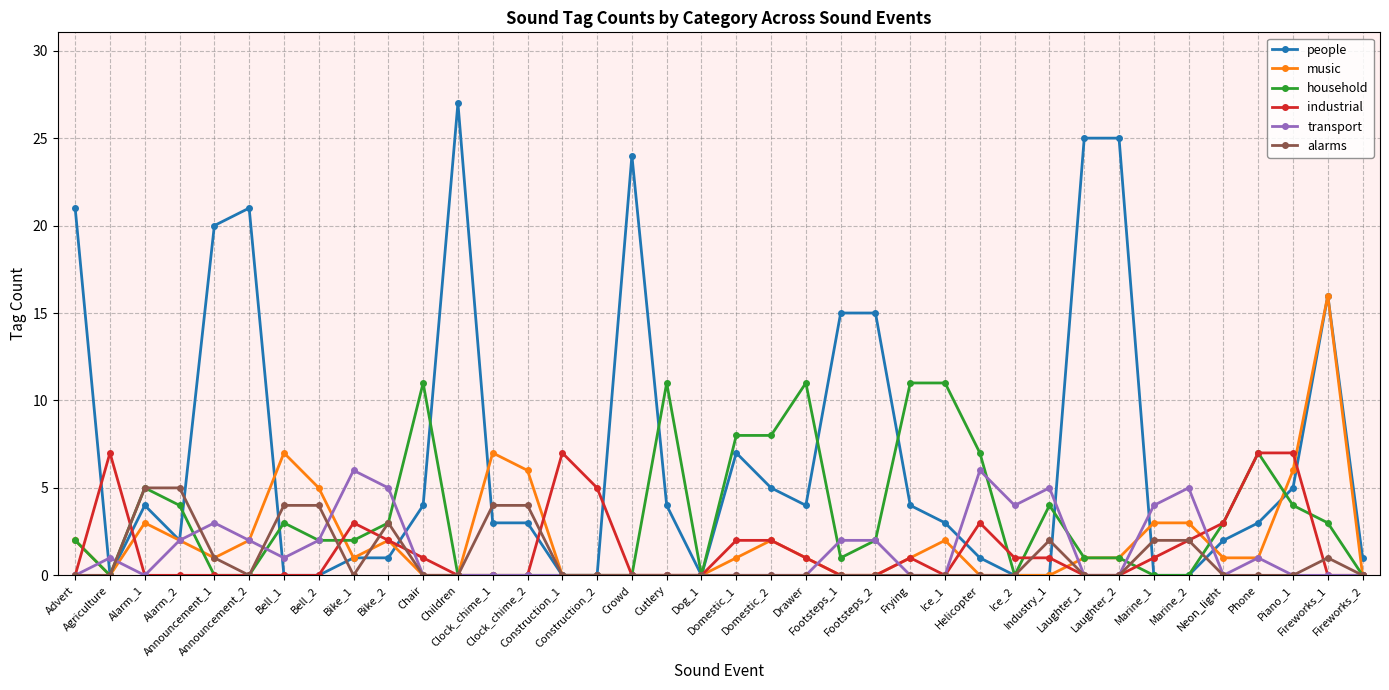

What is the label of the 11th point from the right?

Ice_2